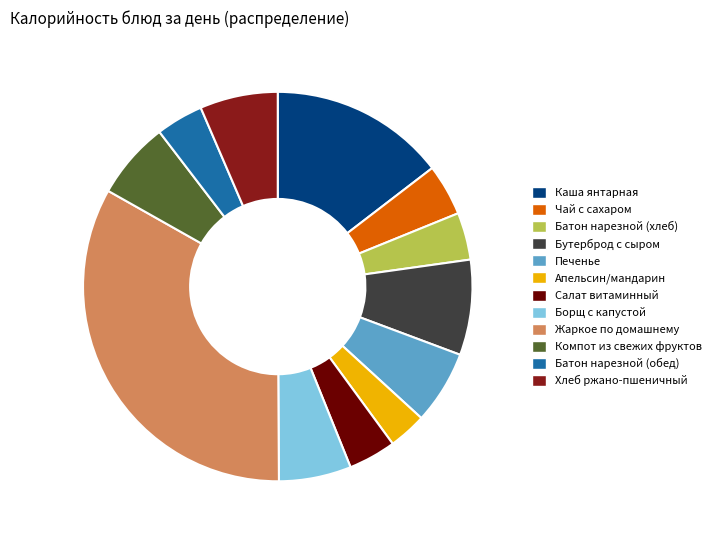

Does Жаркое по домашнему represent more than half of the total?

No